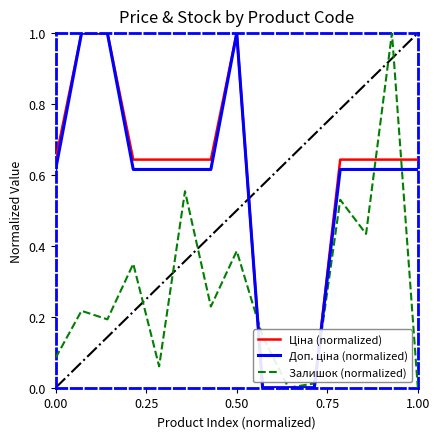

How many lines are shown in the chart?

3